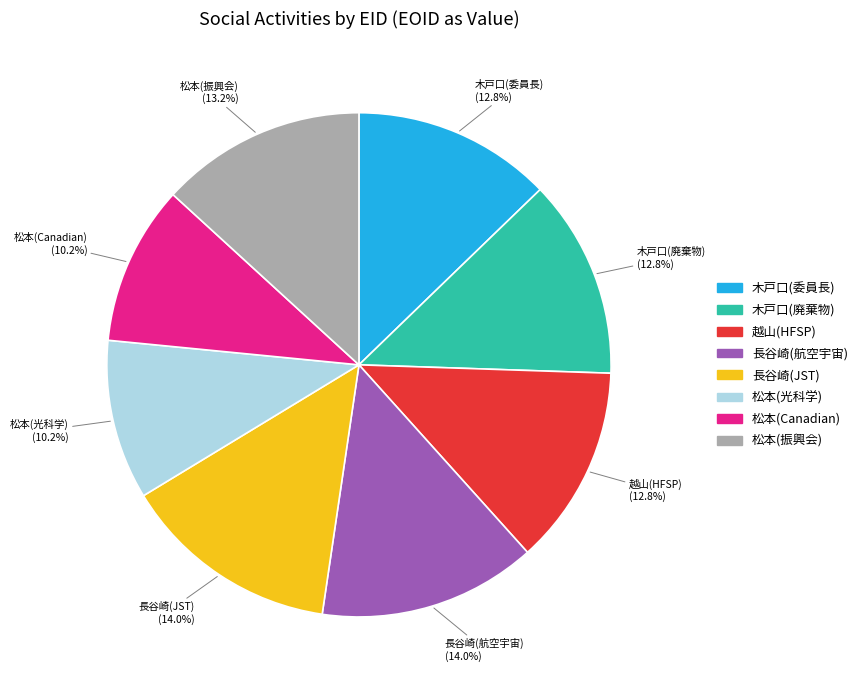

Is there a majority slice in this chart?

No